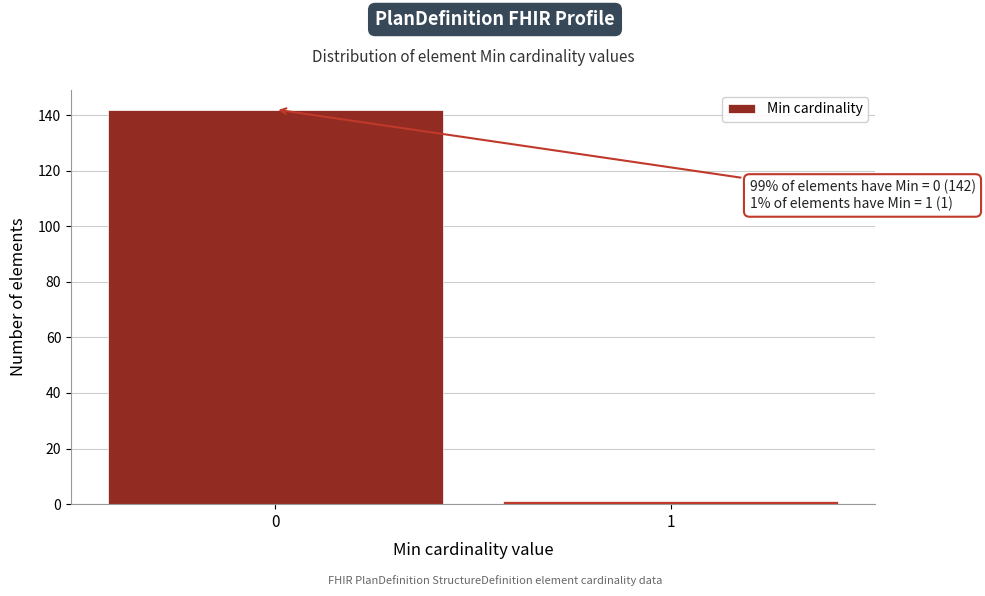

Reading right to left, transcribe all the data shown in this chart.

1	142